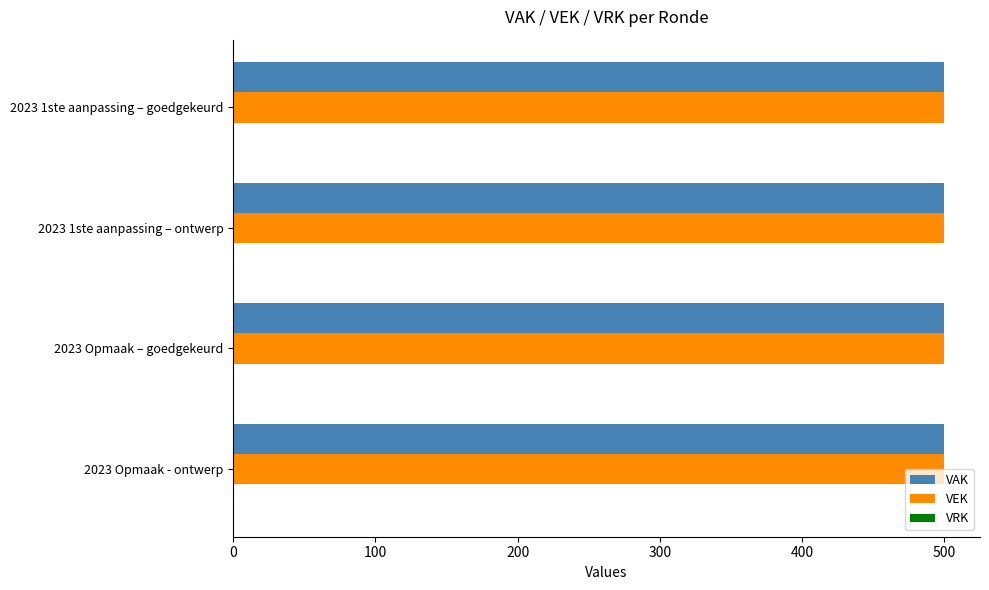

Reading left to right, what are all the values shown in this chart?

VAK: 2023 1ste aanpassing – goedgekeurd=500	2023 1ste aanpassing – ontwerp=500	2023 Opmaak – goedgekeurd=500	2023 Opmaak - ontwerp=500
VEK: 2023 1ste aanpassing – goedgekeurd=500	2023 1ste aanpassing – ontwerp=500	2023 Opmaak – goedgekeurd=500	2023 Opmaak - ontwerp=500
VRK: 2023 1ste aanpassing – goedgekeurd=0	2023 1ste aanpassing – ontwerp=0	2023 Opmaak – goedgekeurd=0	2023 Opmaak - ontwerp=0